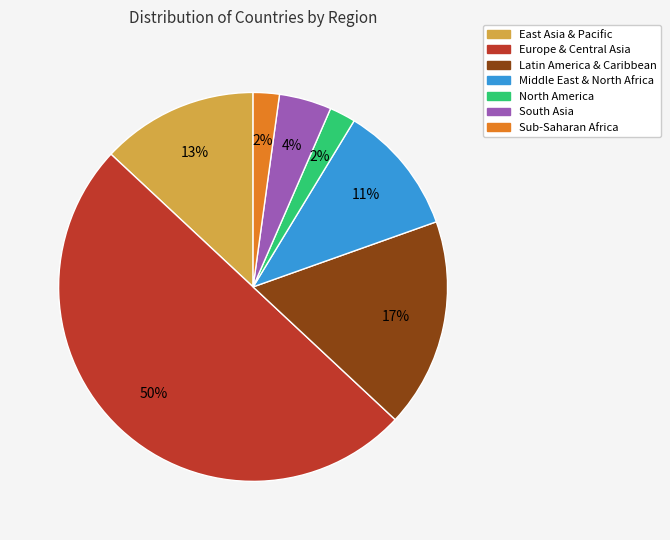

Which has a higher value, Europe & Central Asia or North America?

Europe & Central Asia